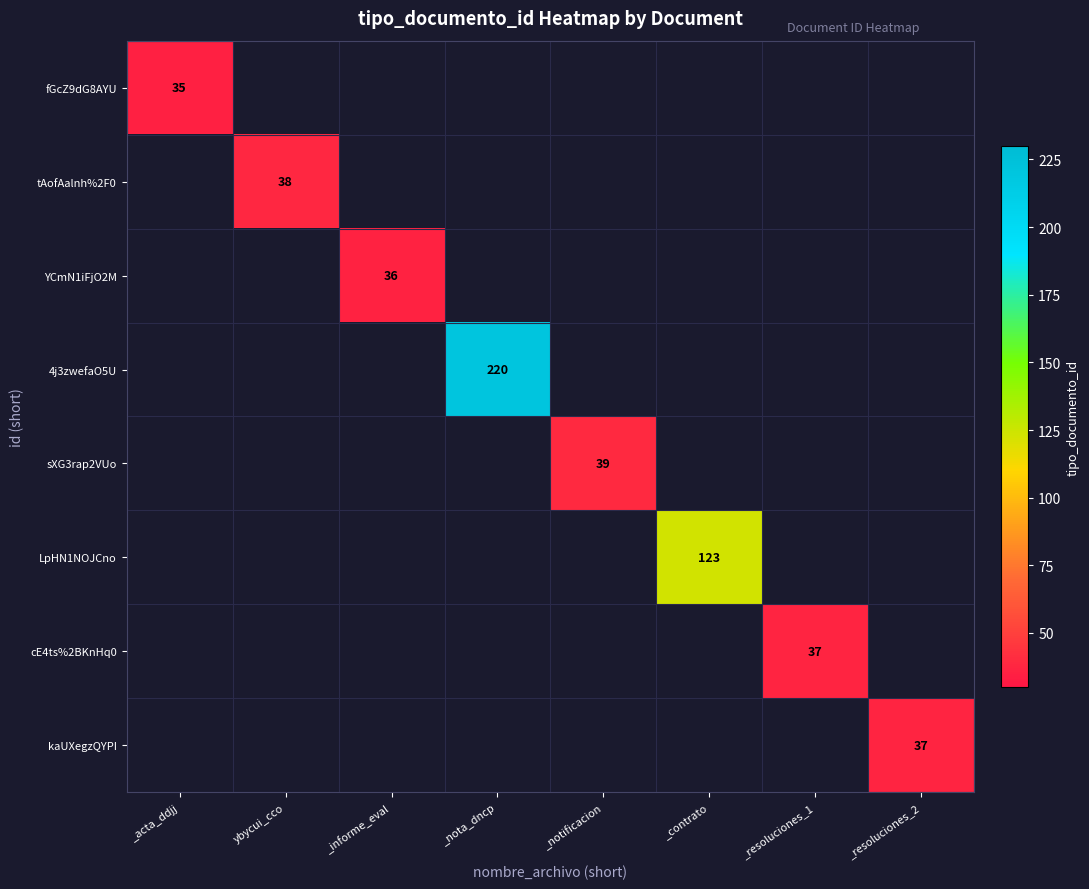

The tAofAalnh%2F0 series shows 38 at ybycui_cco. True or false?

True